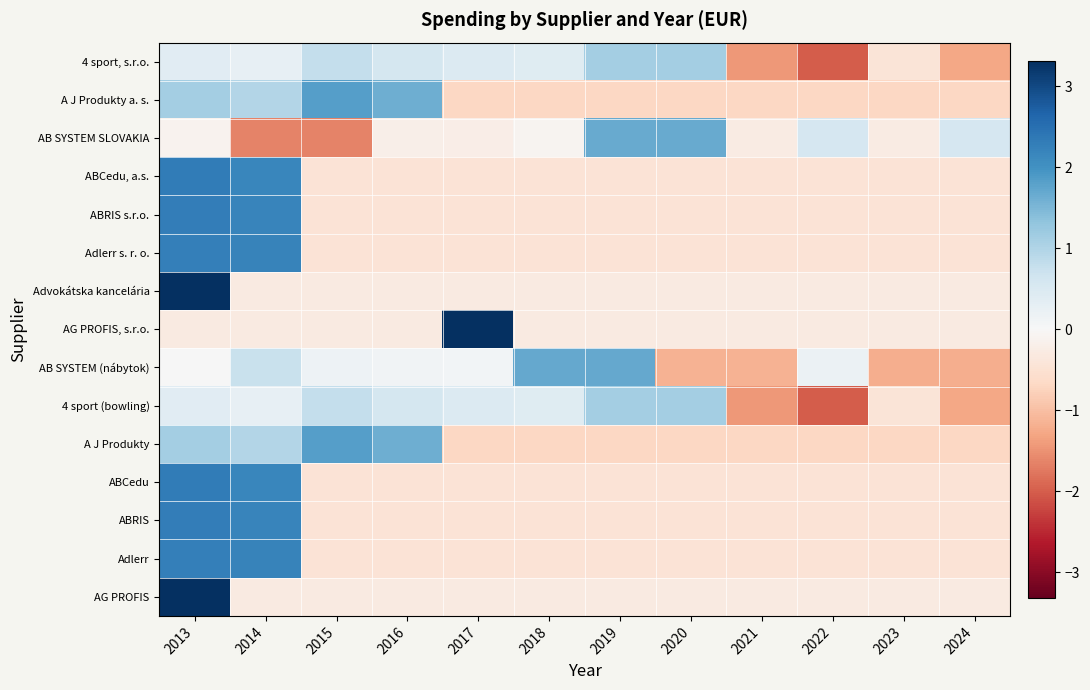

Reading left to right, extract all data points from this chart.

4 sport, s.r.o.: 2013=0.4	2014=0.3	2015=0.8	2016=0.6	2017=0.5	2018=0.4	2019=1.1	2020=1.1	2021=-1.4	2022=-2.0	2023=-0.4	2024=-1.3
A J Produkty a. s.: 2013=1.1	2014=1.0	2015=1.8	2016=1.6	2017=-0.7	2018=-0.7	2019=-0.7	2020=-0.7	2021=-0.7	2022=-0.7	2023=-0.7	2024=-0.7
AB SYSTEM SLOVAKIA: 2013=-0.1	2014=-1.7	2015=-1.7	2016=-0.2	2017=-0.2	2018=-0.1	2019=1.7	2020=1.7	2021=-0.3	2022=0.6	2023=-0.3	2024=0.6
ABCedu, a.s.: 2013=2.3	2014=2.2	2015=-0.4	2016=-0.4	2017=-0.4	2018=-0.4	2019=-0.4	2020=-0.4	2021=-0.4	2022=-0.4	2023=-0.4	2024=-0.4
ABRIS s.r.o.: 2013=2.3	2014=2.2	2015=-0.4	2016=-0.4	2017=-0.4	2018=-0.4	2019=-0.4	2020=-0.4	2021=-0.4	2022=-0.4	2023=-0.4	2024=-0.4
Adlerr s. r. o.: 2013=2.3	2014=2.2	2015=-0.4	2016=-0.4	2017=-0.4	2018=-0.4	2019=-0.4	2020=-0.4	2021=-0.4	2022=-0.4	2023=-0.4	2024=-0.4
Advokátska kancelária: 2013=3.3	2014=-0.3	2015=-0.3	2016=-0.3	2017=-0.3	2018=-0.3	2019=-0.3	2020=-0.3	2021=-0.3	2022=-0.3	2023=-0.3	2024=-0.3
AG PROFIS, s.r.o.: 2013=-0.3	2014=-0.3	2015=-0.3	2016=-0.3	2017=3.3	2018=-0.3	2019=-0.3	2020=-0.3	2021=-0.3	2022=-0.3	2023=-0.3	2024=-0.3
AB SYSTEM (nábytok): 2013=0.0	2014=0.7	2015=0.2	2016=0.1	2017=0.1	2018=1.7	2019=1.7	2020=-1.1	2021=-1.2	2022=0.2	2023=-1.2	2024=-1.2
4 sport (bowling): 2013=0.4	2014=0.3	2015=0.8	2016=0.6	2017=0.5	2018=0.4	2019=1.1	2020=1.1	2021=-1.4	2022=-2.0	2023=-0.4	2024=-1.3
A J Produkty: 2013=1.1	2014=1.0	2015=1.8	2016=1.6	2017=-0.7	2018=-0.7	2019=-0.7	2020=-0.7	2021=-0.7	2022=-0.7	2023=-0.7	2024=-0.7
ABCedu: 2013=2.3	2014=2.2	2015=-0.4	2016=-0.4	2017=-0.4	2018=-0.4	2019=-0.4	2020=-0.4	2021=-0.4	2022=-0.4	2023=-0.4	2024=-0.4
ABRIS: 2013=2.3	2014=2.2	2015=-0.4	2016=-0.4	2017=-0.4	2018=-0.4	2019=-0.4	2020=-0.4	2021=-0.4	2022=-0.4	2023=-0.4	2024=-0.4
Adlerr: 2013=2.3	2014=2.2	2015=-0.4	2016=-0.4	2017=-0.4	2018=-0.4	2019=-0.4	2020=-0.4	2021=-0.4	2022=-0.4	2023=-0.4	2024=-0.4
AG PROFIS: 2013=3.3	2014=-0.3	2015=-0.3	2016=-0.3	2017=-0.3	2018=-0.3	2019=-0.3	2020=-0.3	2021=-0.3	2022=-0.3	2023=-0.3	2024=-0.3